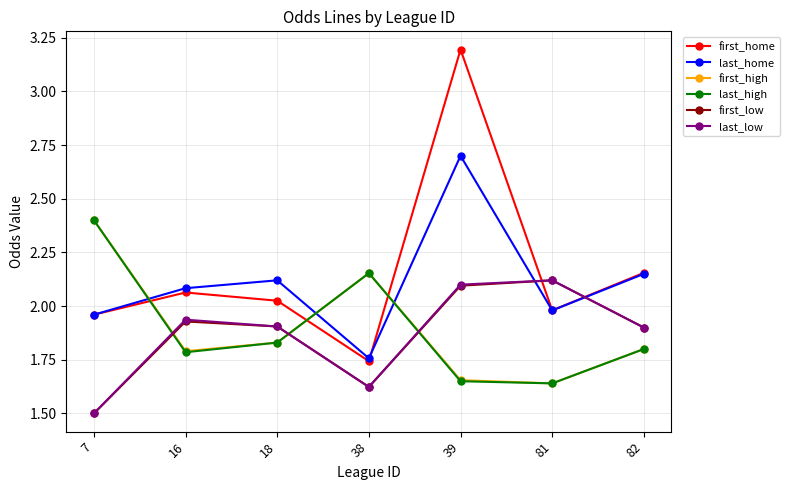

At which label does last_low reach its peak?

81